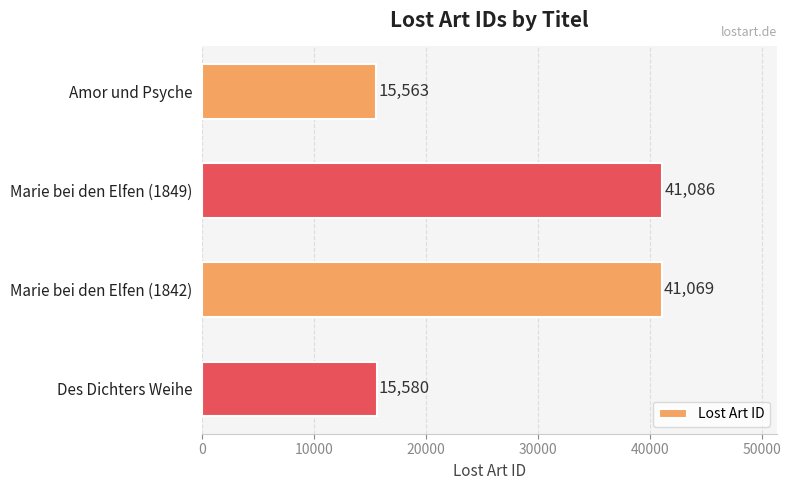

List the labels in order of value, smallest first.

Amor und Psyche, Des Dichters Weihe, Marie bei den Elfen (1842), Marie bei den Elfen (1849)